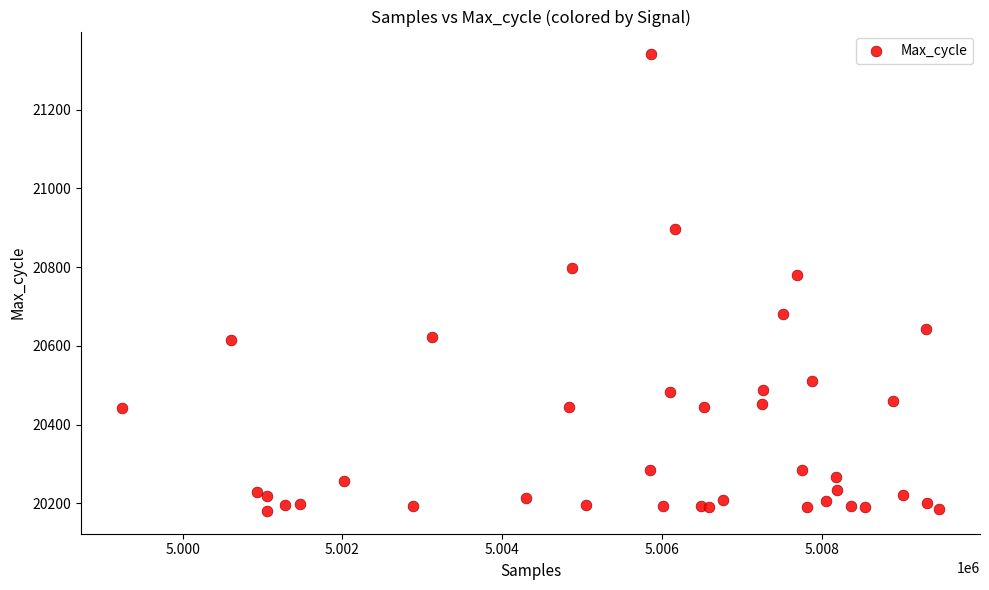

What Y value in the scatter plot is closest to 20760?

20781